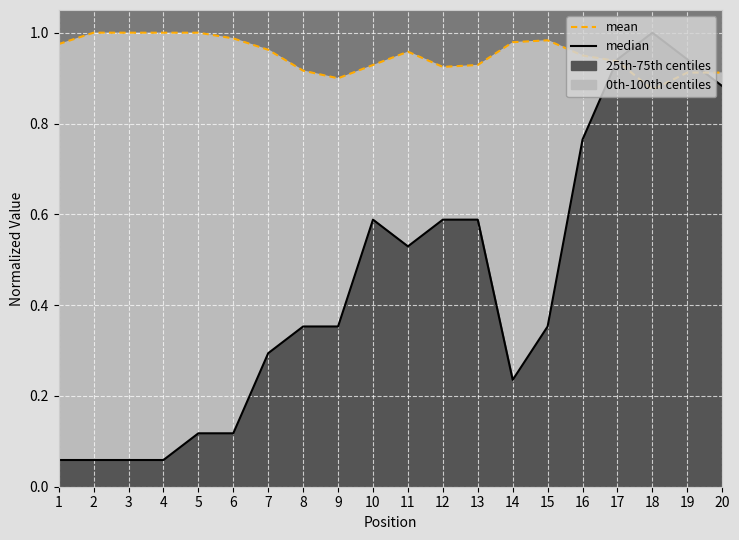

What is the total value across all series at 6?

1.1